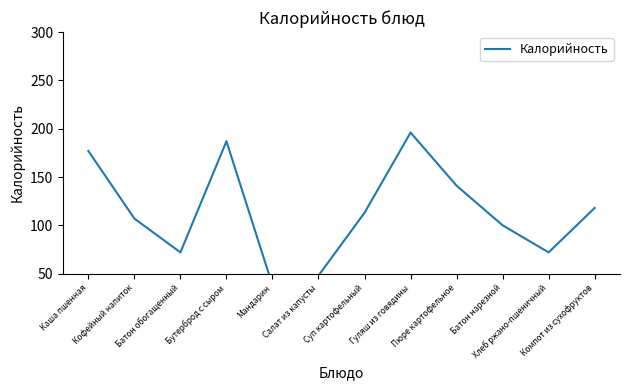

What is the label of the 9th point from the right?

Бутерброд с сыром